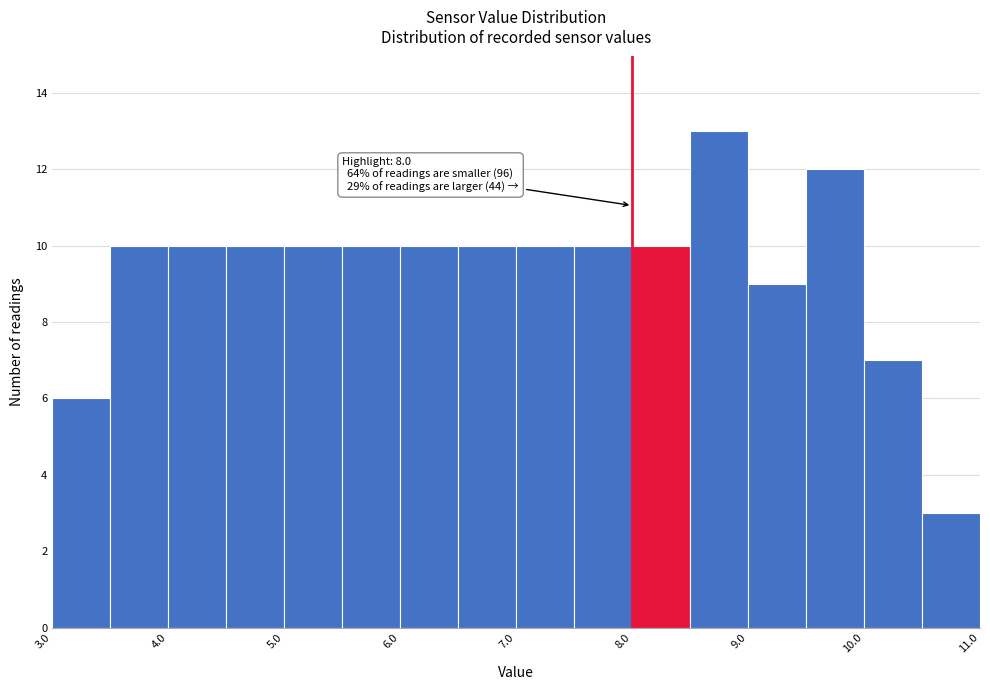

Which range on the x-axis has the tallest bar?

8.5 to 9.0